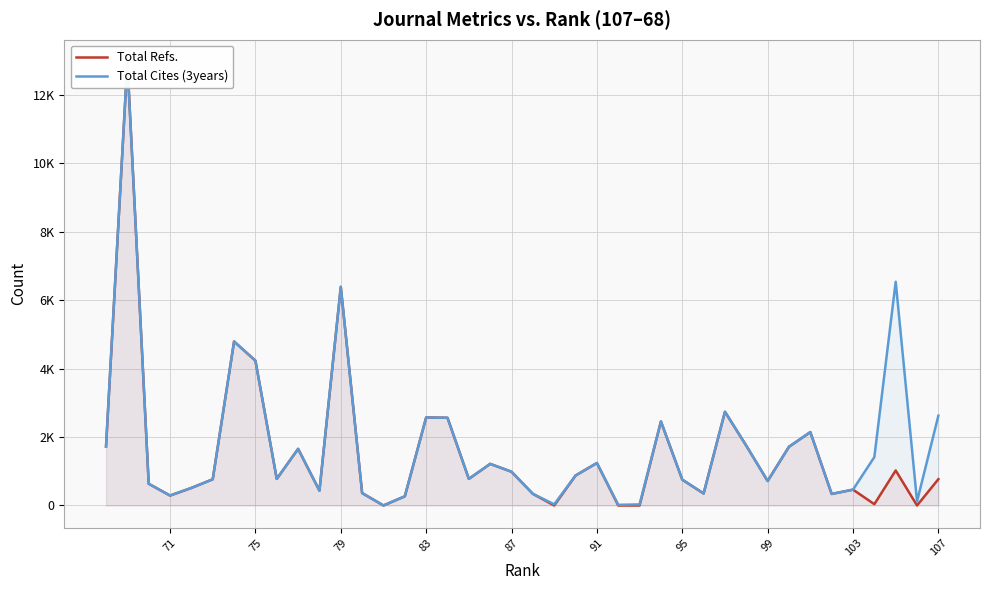

True or false: Total Refs. and Total Cites (3years) cross at least once.

False